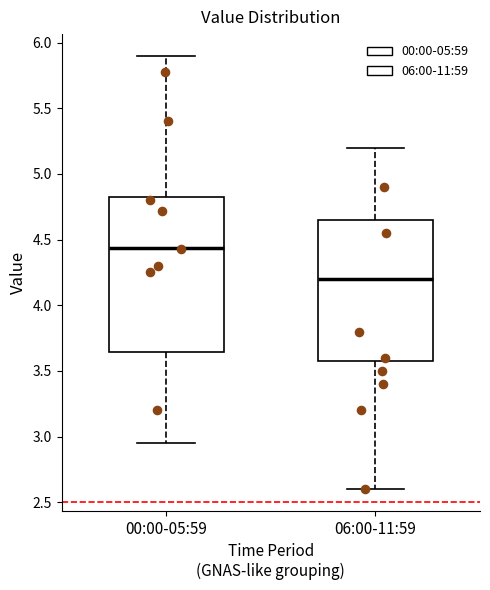

Reading left to right, read every box against the y-axis: the position of its median line, the range the box covers, and the ends of its whiskers. The values are not printed on the chart, so give them approximately, as read against the axis.

00:00-05:59: median 4.45, box 3.65 to 4.85, whiskers 2.95 to 5.90
06:00-11:59: median 4.20, box 3.60 to 4.65, whiskers 2.60 to 5.20